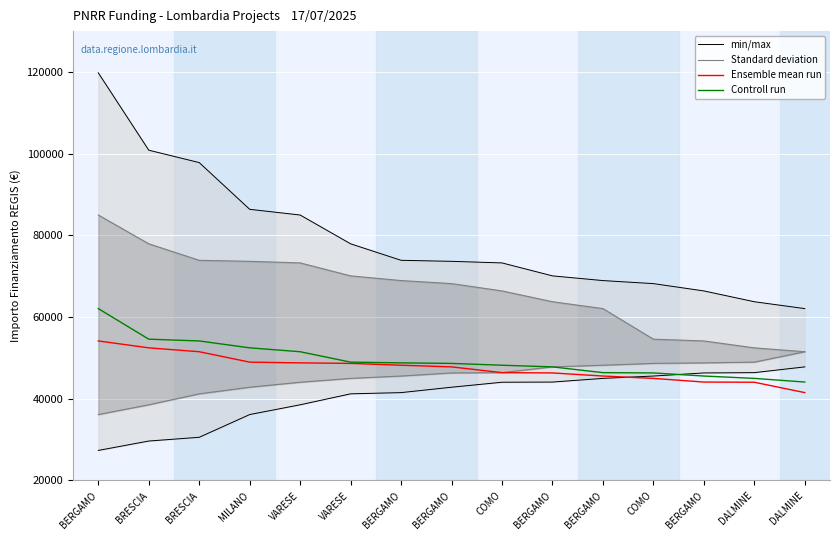

Between BRESCIA and VARESE, which series saw the biggest shift?

min/max